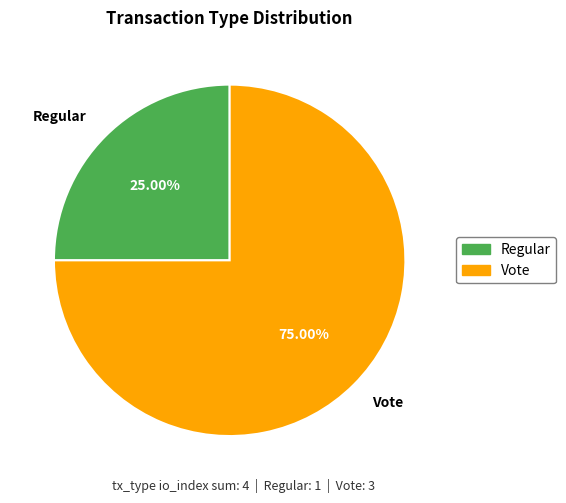

Is it true that Vote is 62% of the pie?

False